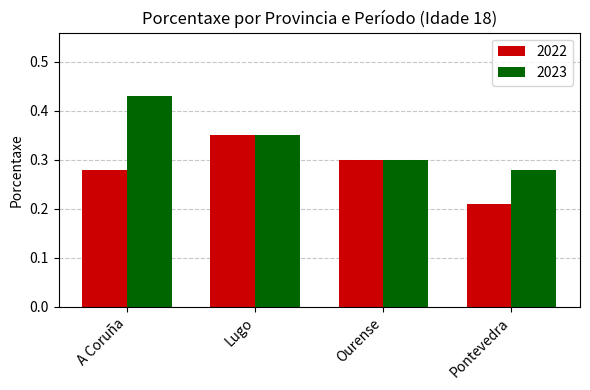

How many categories are shown in the chart?

4